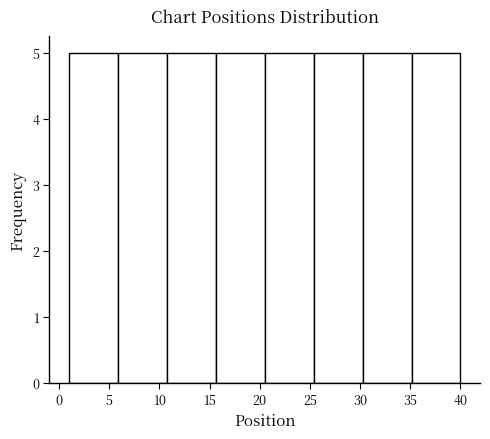

Reading left to right, transcribe this chart: for each bar, give the range it covers on the x-axis and its height. Neither the bar edges nor the heights are printed on the chart, so give them approximately, as read against the axes.

1.0 to 6.0: 5
6.0 to 11.0: 5
11.0 to 15.5: 5
15.5 to 20.5: 5
20.5 to 25.5: 5
25.5 to 30.5: 5
30.5 to 35.0: 5
35.0 to 40.0: 5